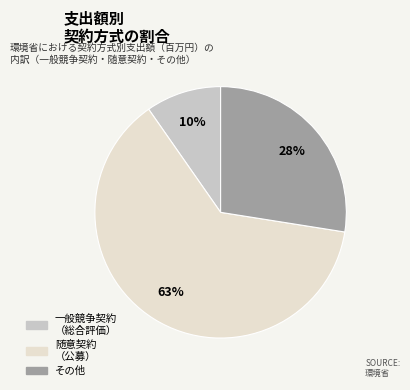

To the nearest percent, what is the average slice percentage?

33%